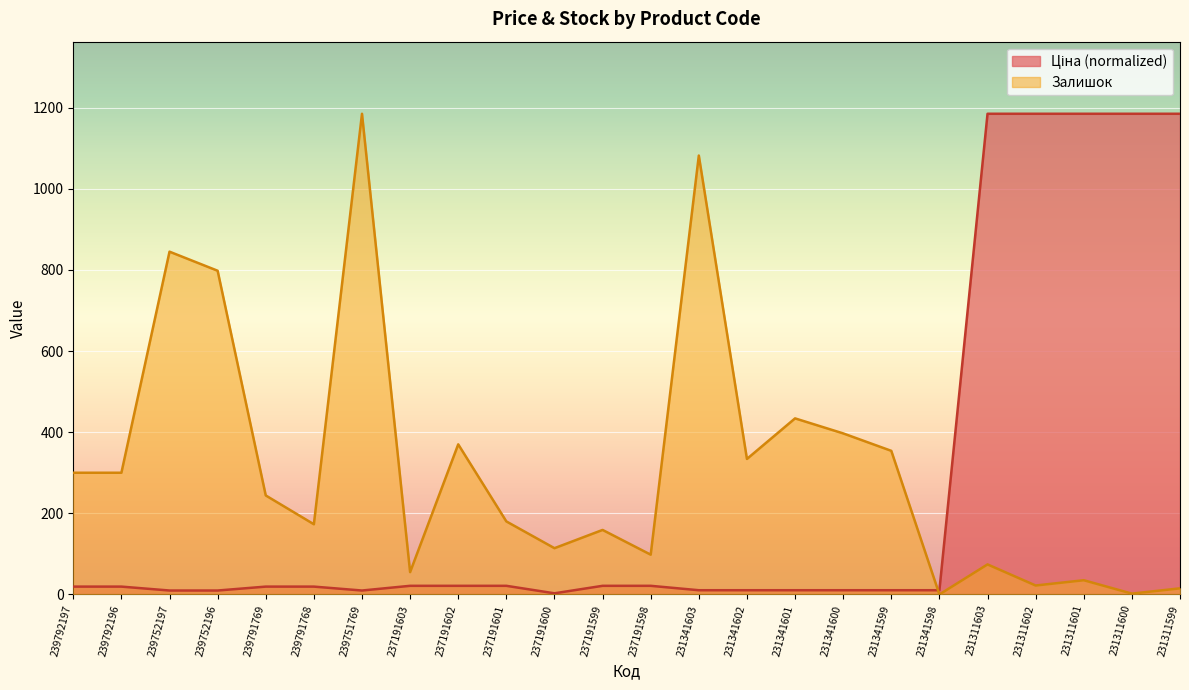

Reading left to right, what are all the values shown in this chart?

Ціна: 239792197=19.3	239792196=19.3	239752197=9.6	239752196=9.6	239791769=19.3	239791768=19.3	239751769=9.6	237191603=21.2	237191602=21.2	237191601=21.2	237191600=2.8	237191599=21.2	237191598=21.2	231341603=10.3	231341602=10.3	231341601=10.3	231341600=10.3	231341599=10.3	231341598=10.3	231311603=1185.0	231311602=1185.0	231311601=1185.0	231311600=1185.0	231311599=1185.0
Залишок: 239792197=300.0	239792196=300.0	239752197=845.0	239752196=798.0	239791769=244.0	239791768=173.0	239751769=1185.0	237191603=55.0	237191602=370.0	237191601=180.0	237191600=114.0	237191599=159.0	237191598=98.0	231341603=1082.0	231341602=334.0	231341601=434.0	231341600=397.0	231341599=354.0	231341598=0.0	231311603=74.0	231311602=22.0	231311601=35.0	231311600=2.0	231311599=15.0